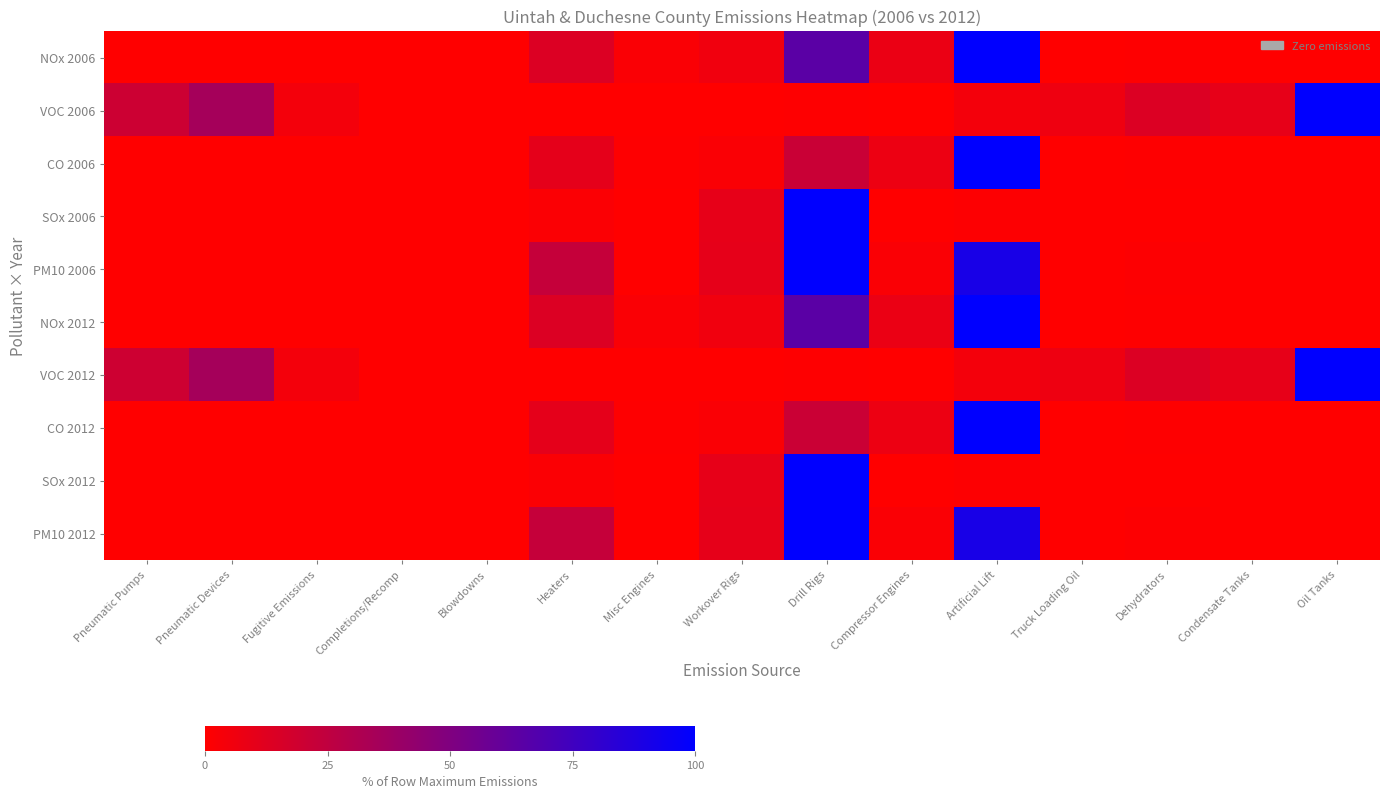

Rank the series by their maximum value, from lowest to highest.

NOx 2006, VOC 2006, CO 2006, SOx 2006, PM10 2006, NOx 2012, VOC 2012, CO 2012, SOx 2012, PM10 2012